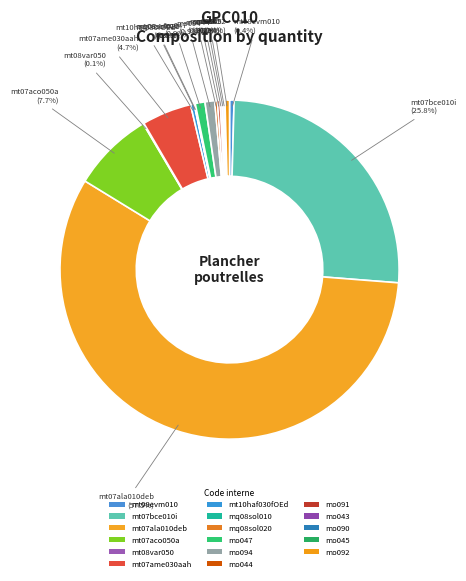

How much of the chart is everything except mo043?

99.8%